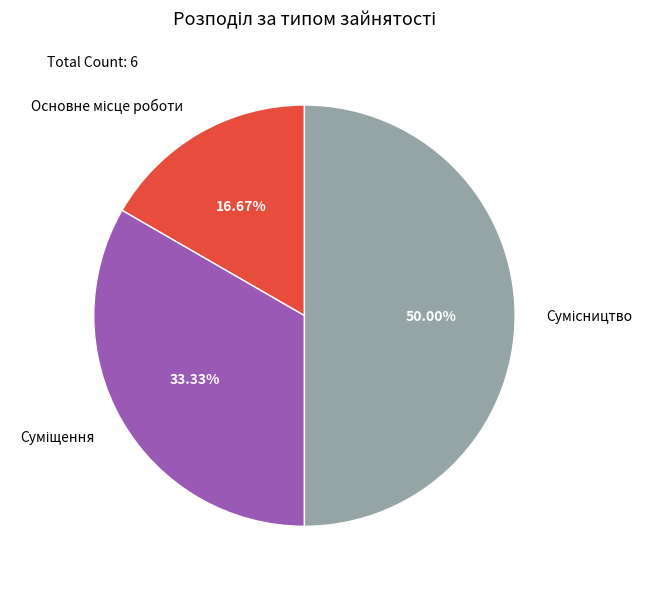

How many slices are in this pie chart?

3